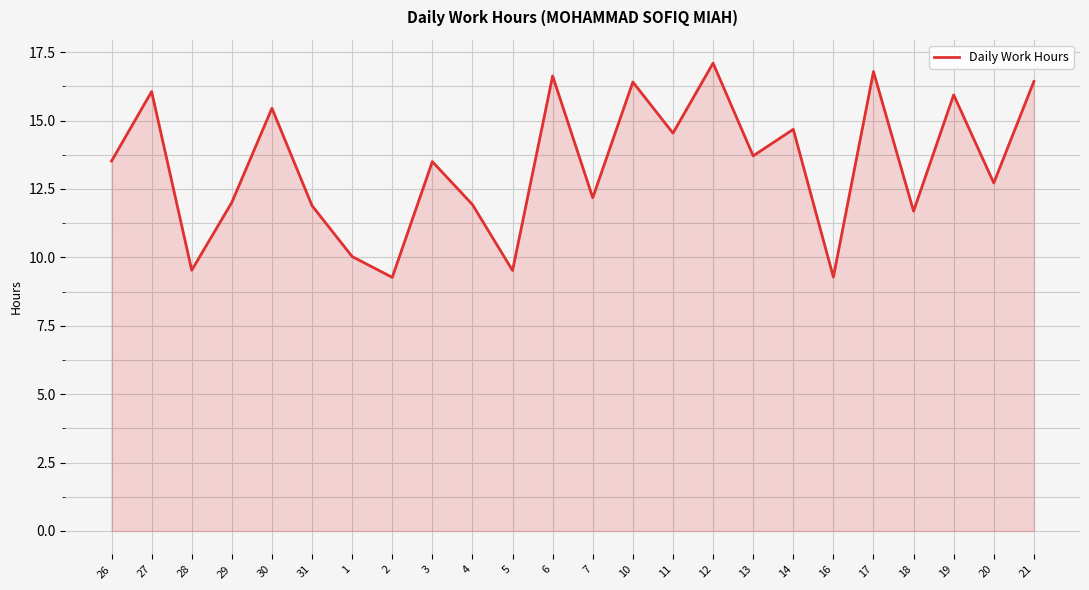

What is the average value?

13.4